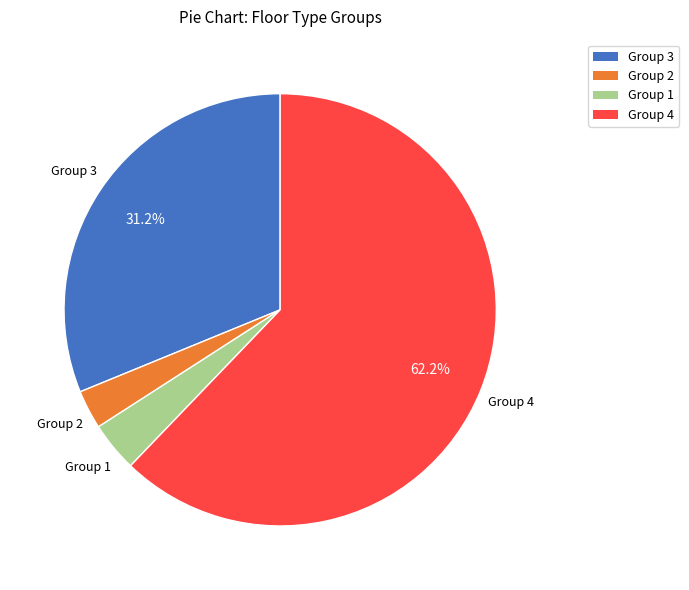

Is there a majority slice in this chart?

Yes